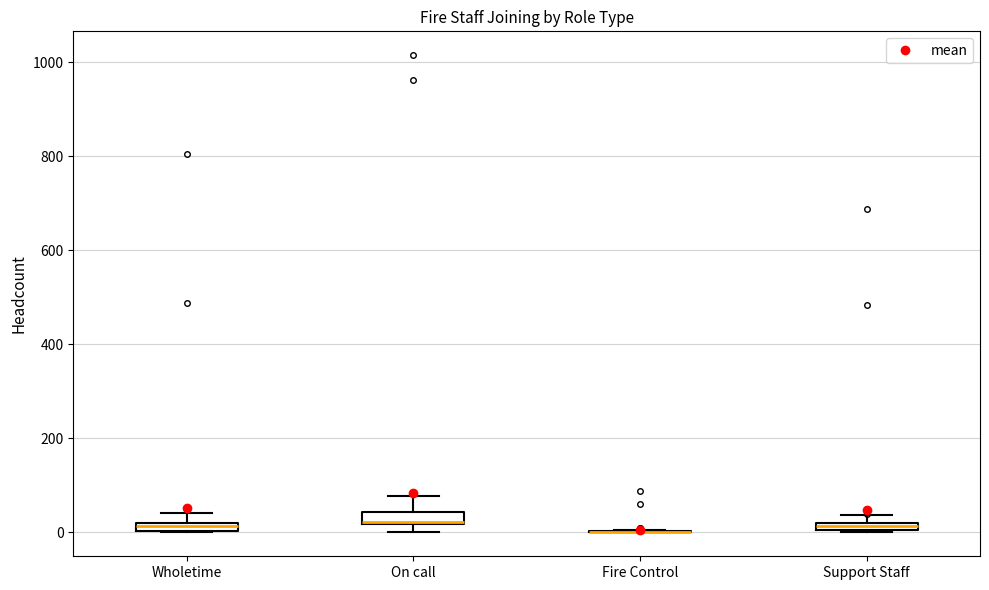

Where does the upper whisker of the box for On call end on the y-axis? The values are not printed on the chart, so give them approximately, as read against the axis.

80